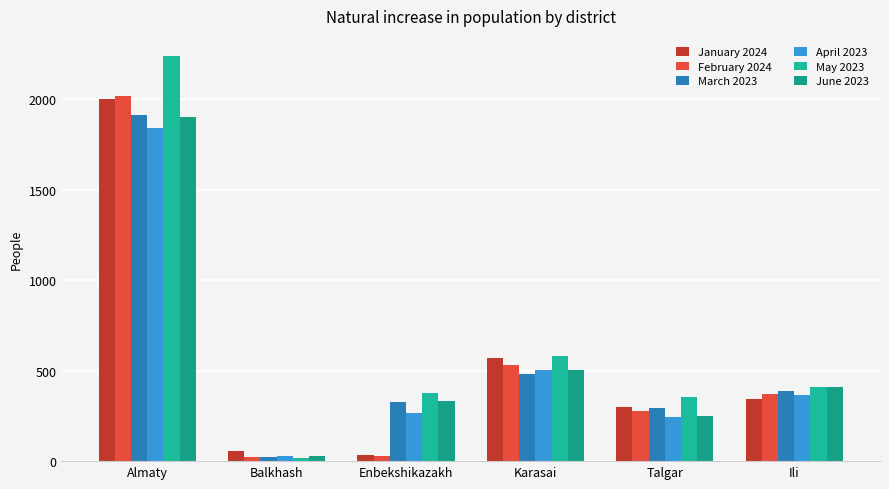

How many bars are there in each group?

6